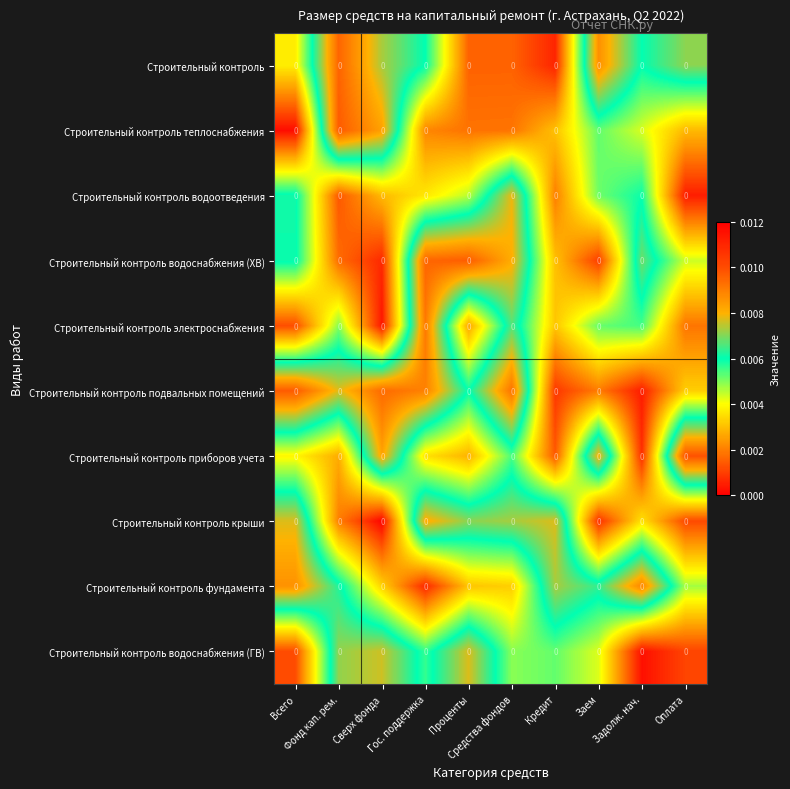

At how many categories does at least one series exceed 0?

10